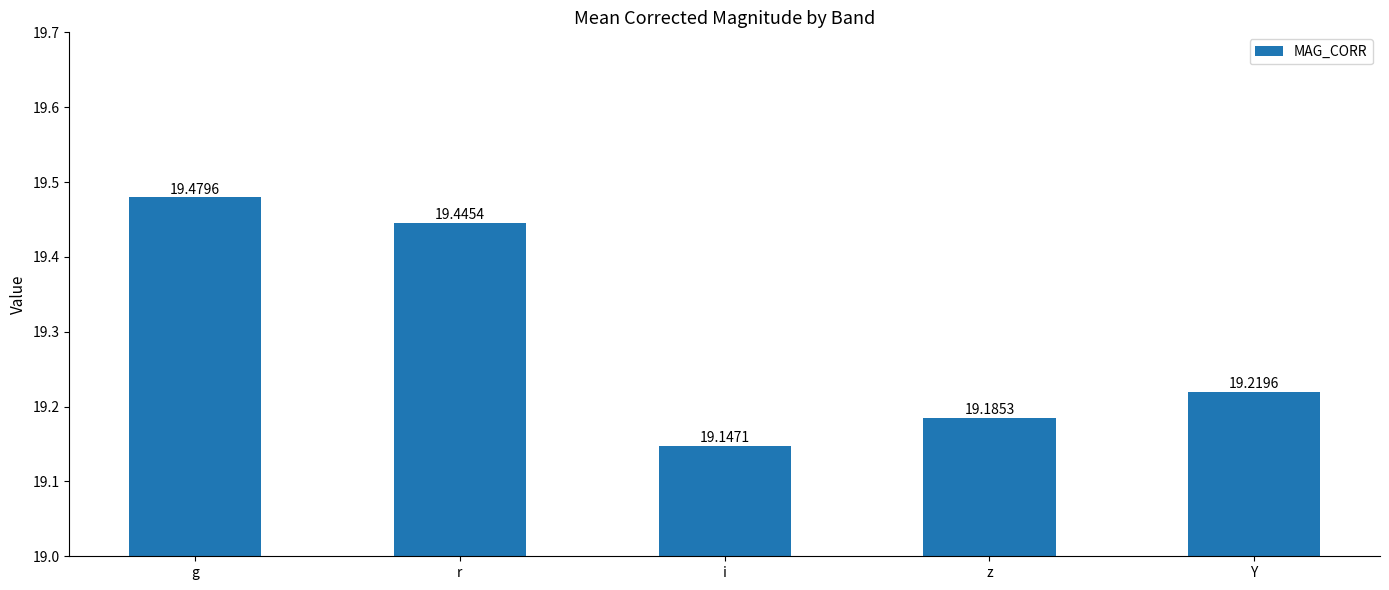

List the labels in order of value, smallest first.

i, z, Y, r, g